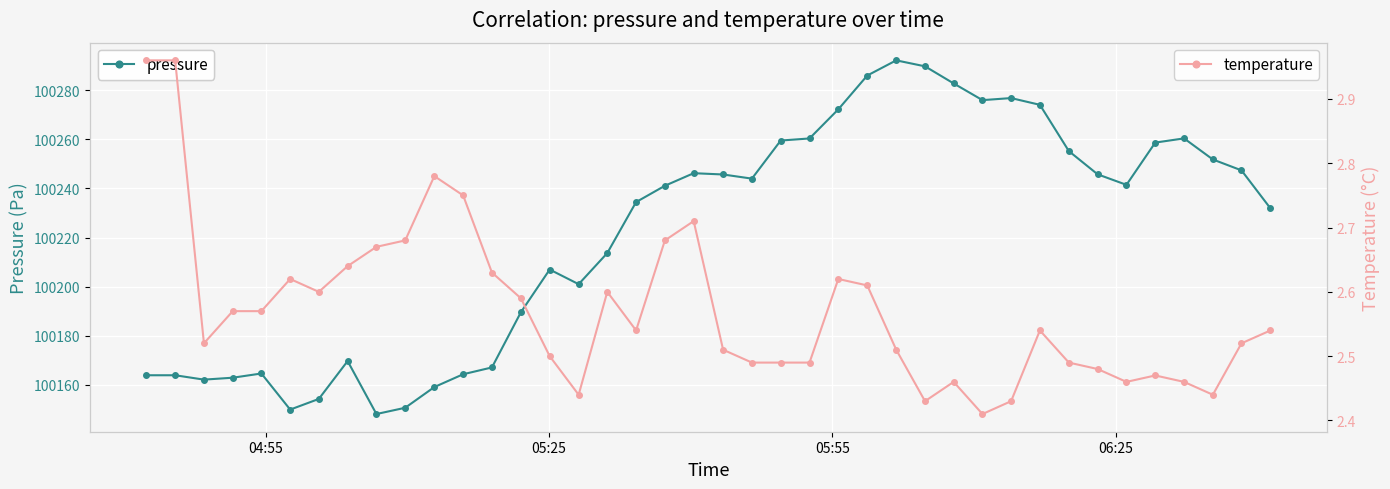

How many interior local valleys does the pressure series have?

7